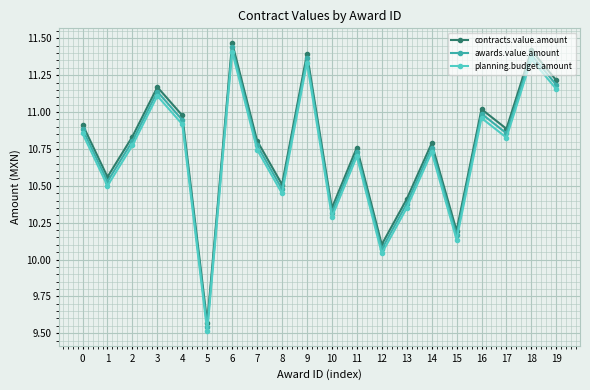

How many lines are shown in the chart?

3